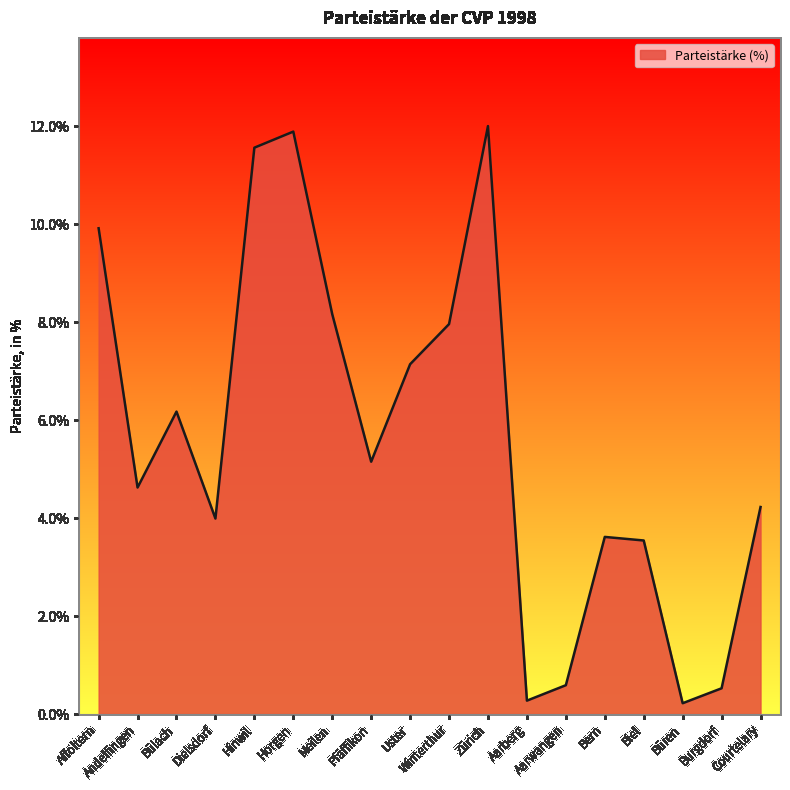

Which category has the highest value across all series?

Zürich